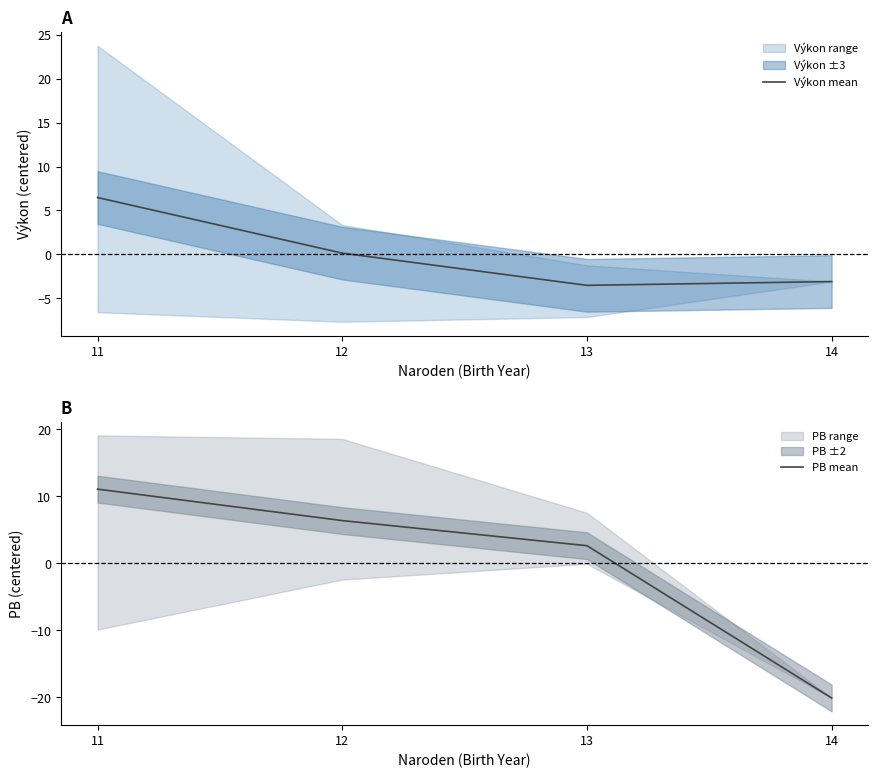

What is the total value across all series at 14?

-23.2